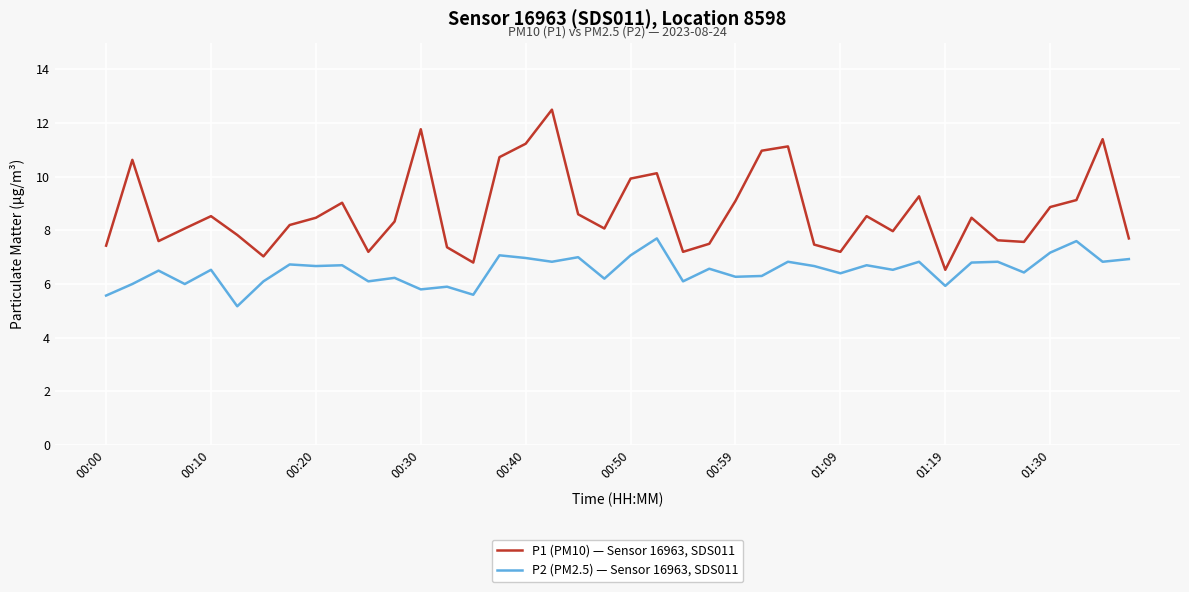

True or false: P1 (PM10) — Sensor 16963, SDS011 and P2 (PM2.5) — Sensor 16963, SDS011 intersect in this chart.

False